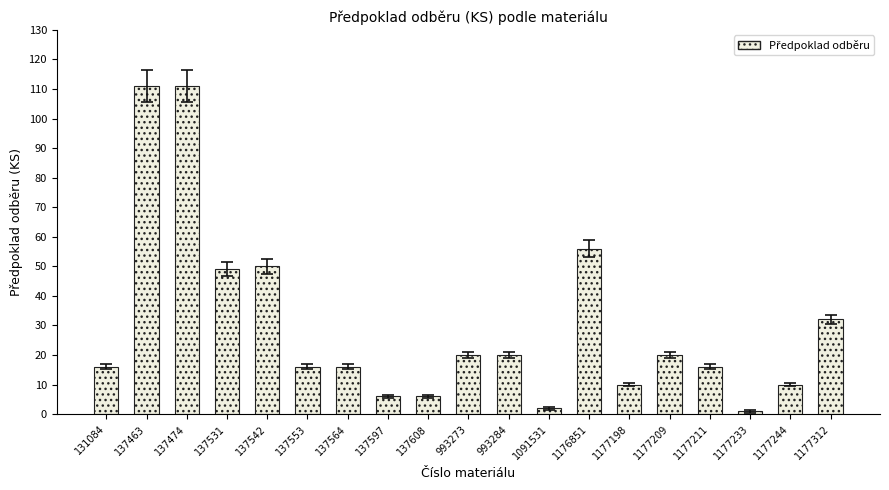

What is the value of the 13th bar from the left?

56